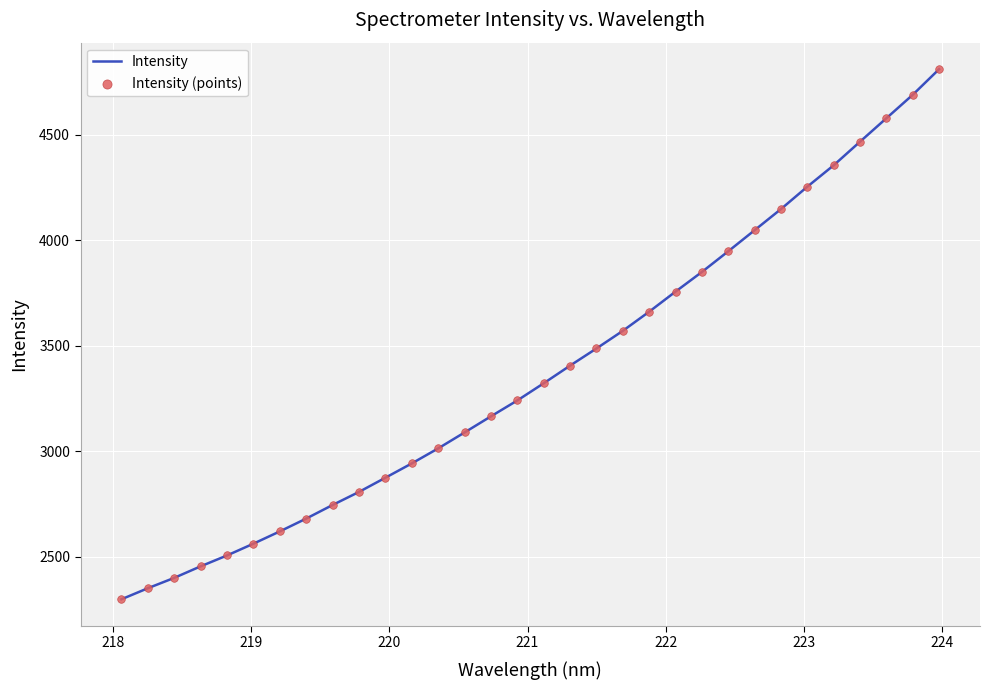

What is the maximum value shown in the chart?

4811.9